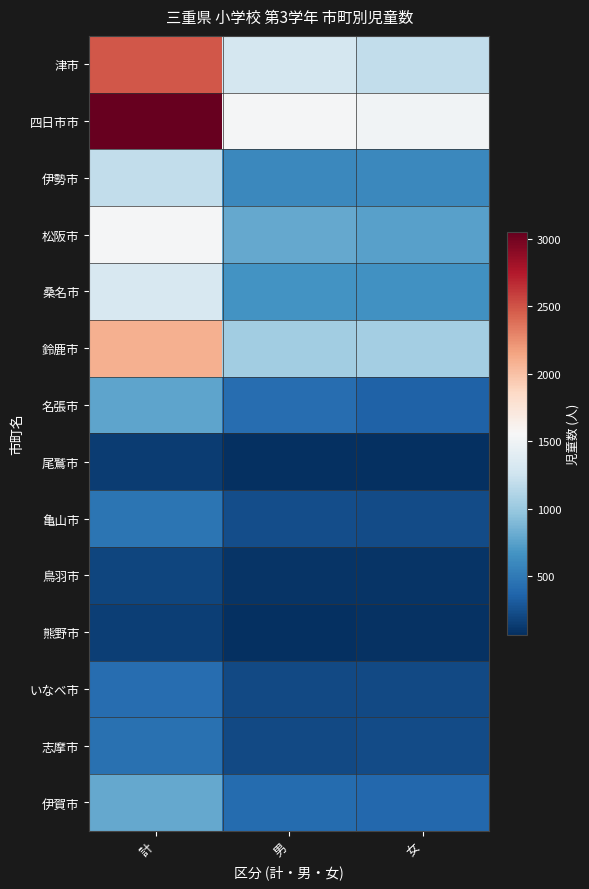

At 女, list the series in order from largest to smallest.

四日市市, 津市, 鈴鹿市, 松阪市, 桑名市, 伊勢市, 伊賀市, 名張市, 志摩市, 亀山市, いなべ市, 鳥羽市, 熊野市, 尾鷲市